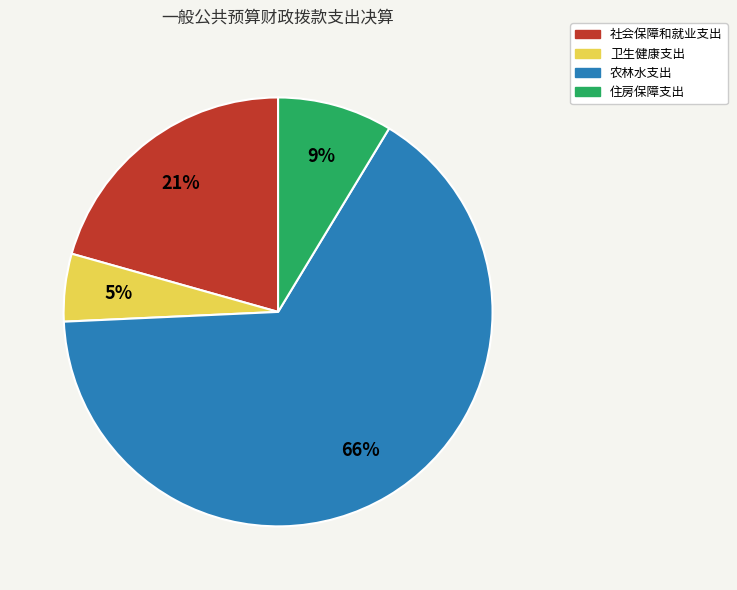

What is the ratio of the value at 卫生健康支出 to the value at 社会保障和就业支出?

0.2